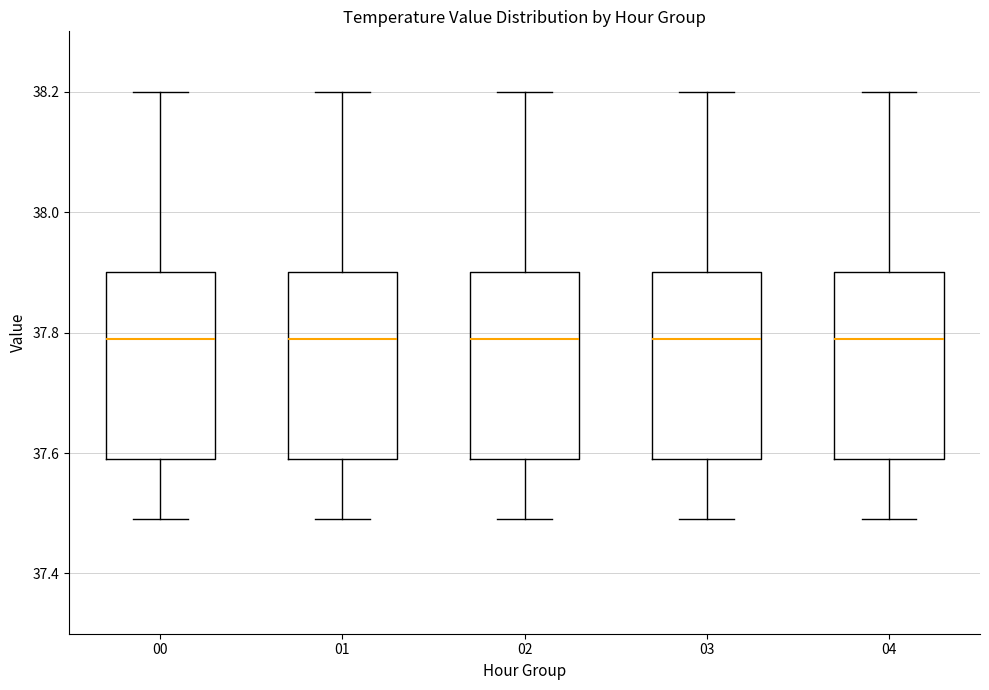

Where does the median line of the box at x = 03 sit on the y-axis? The values are not printed on the chart, so give them approximately, as read against the axis.

37.8